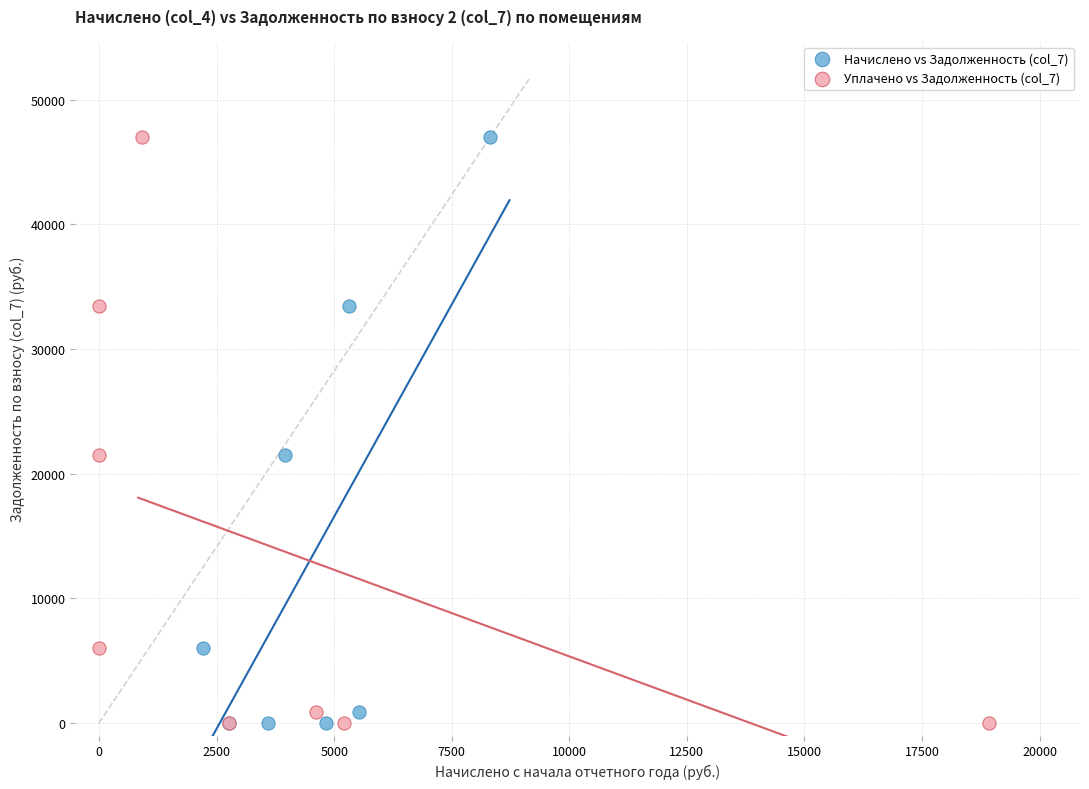

What are all the series names shown in the legend?

Начислено vs Задолженность (col_7), Уплачено vs Задолженность (col_7)